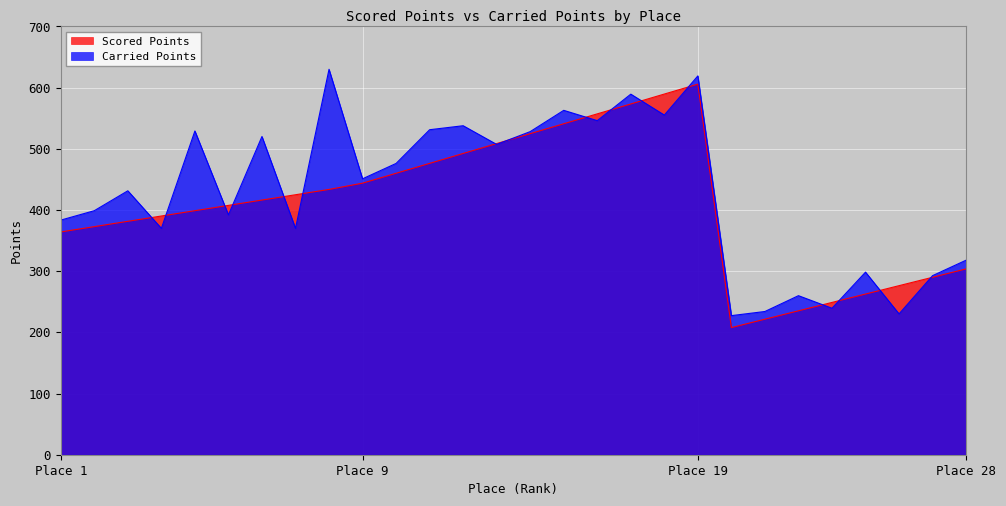

At which label does Scored Points reach its peak?

Place 19